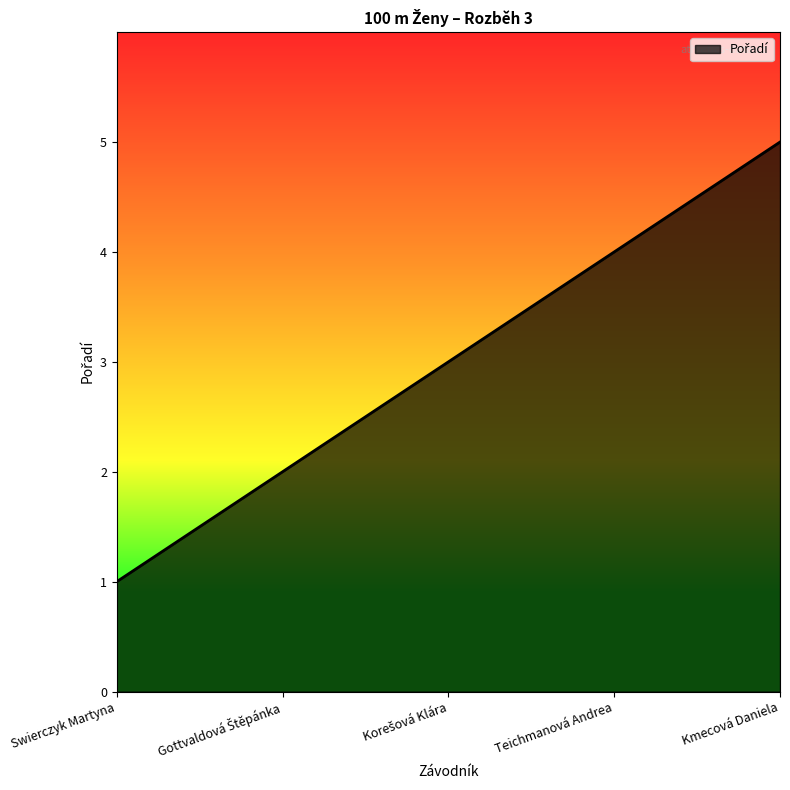

Reading left to right, transcribe all the data shown in this chart.

1	2	3	4	5